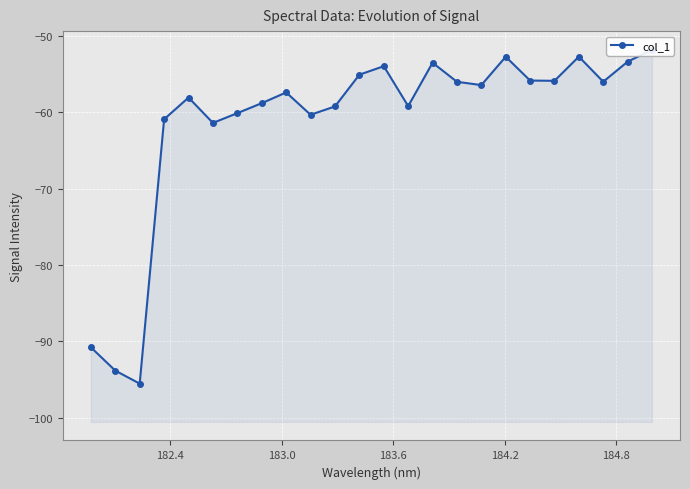

How many interior local valleys (lower than both neighbors) does the data have?

7